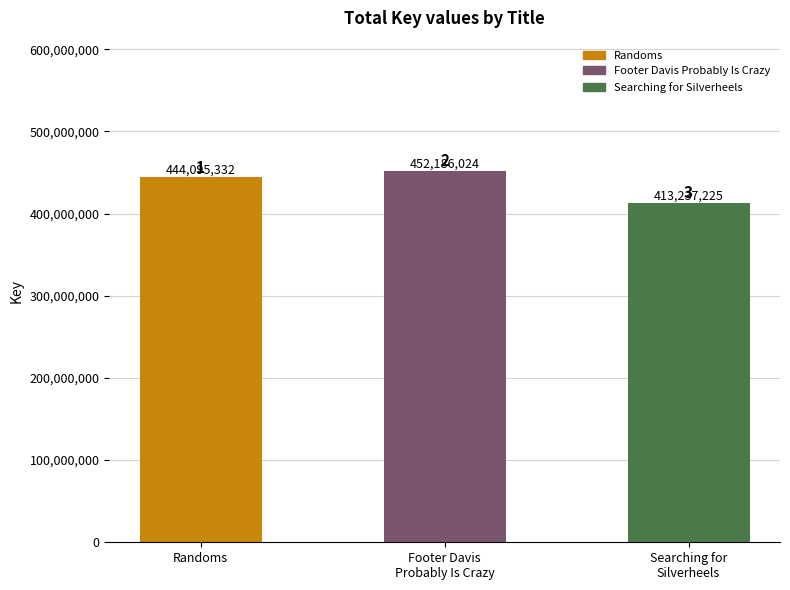

Does the chart contain stacked bars?

No